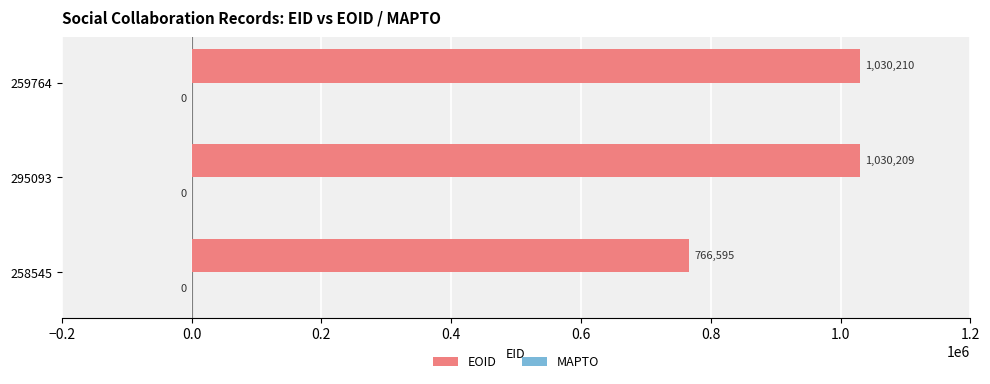

The chart shows a value of 766595 at 258545. True or false?

True